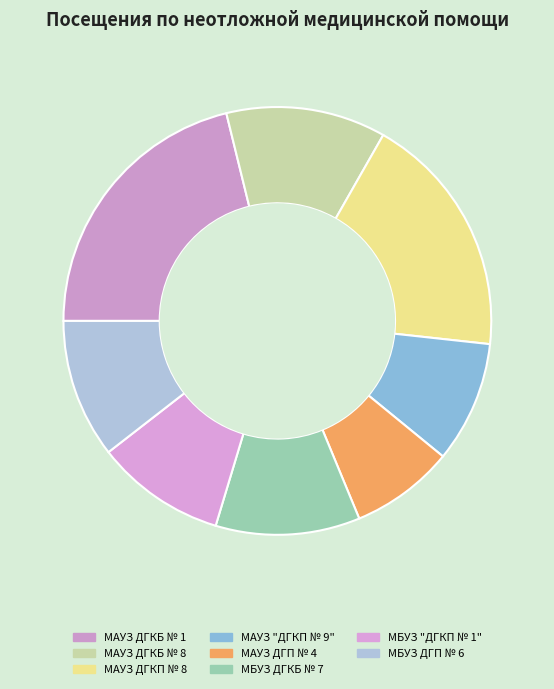

Count the number of slices in the pie.

8